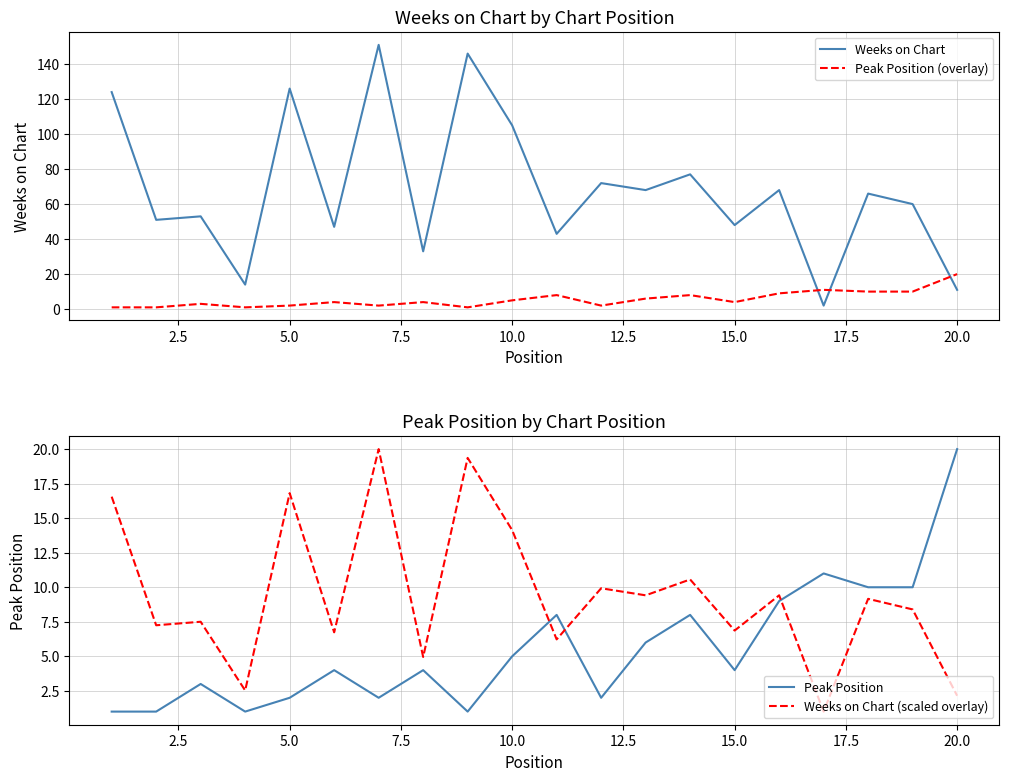

What is the difference between the maximum and minimum values in the Weeks on Chart (scaled overlay) series?

19.0